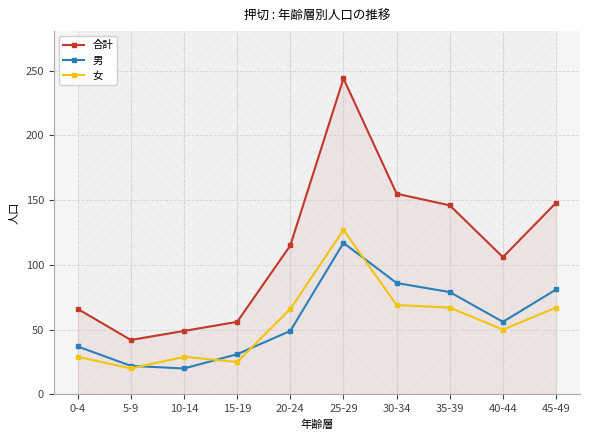

Which series has the largest range (max minus min)?

合計